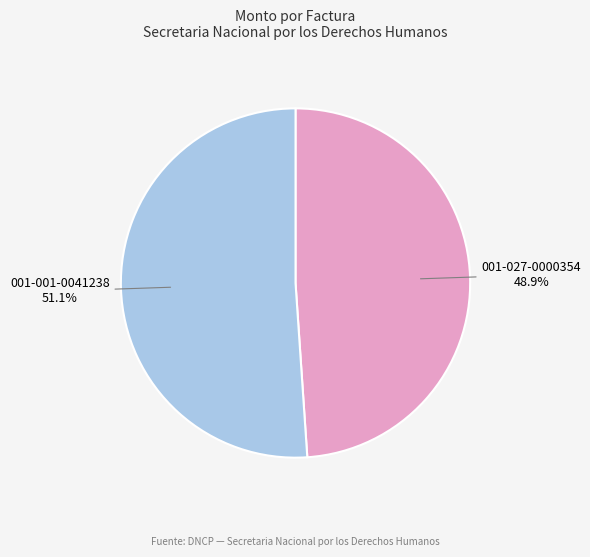

Which category accounts for the majority?

001-001-0041238